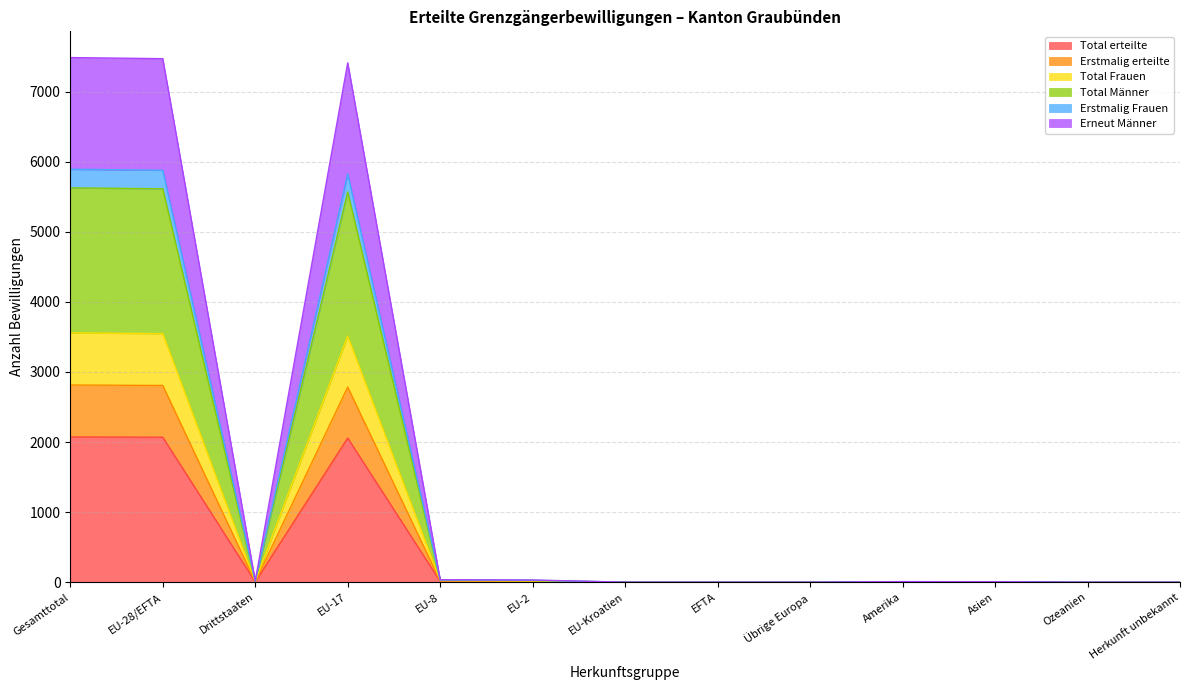

What are all the series names shown in the legend?

Total erteilte, Erstmalig erteilte, Total Frauen, Total Männer, Erstmalig Frauen, Erneut Männer